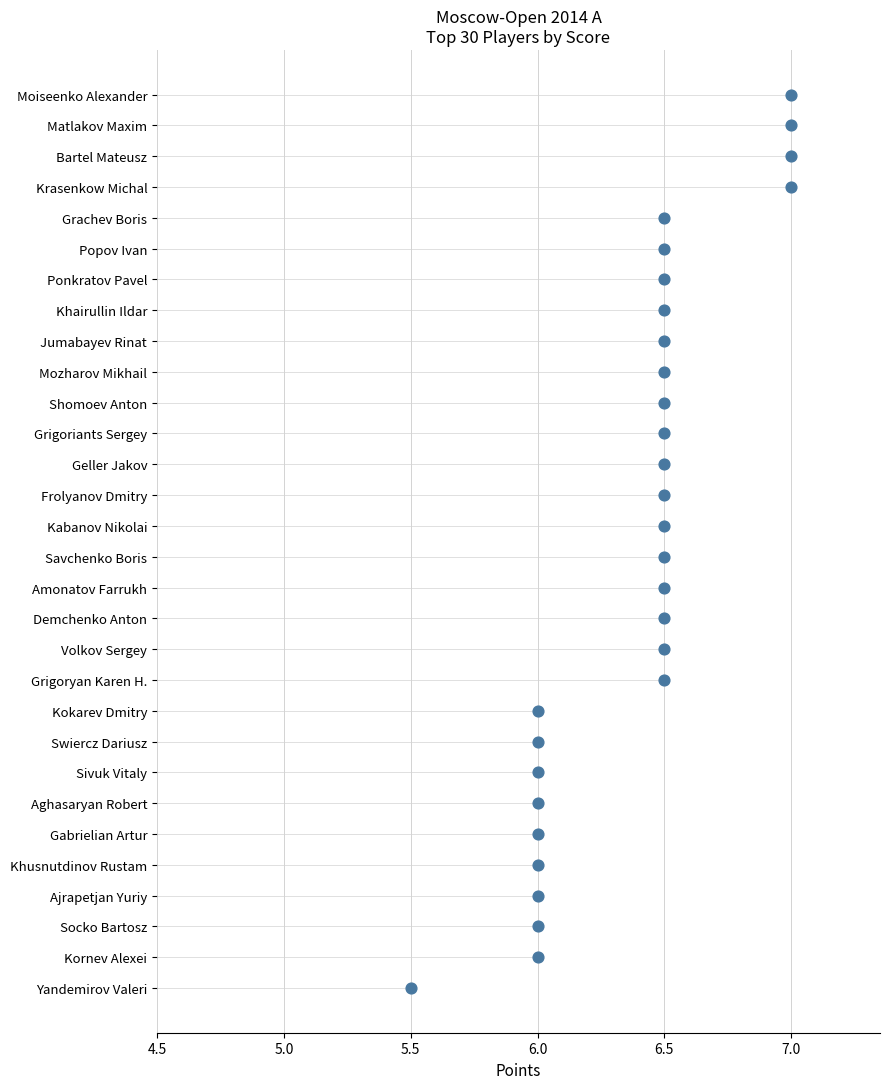

Between 6.0 and 6.5, which is larger?

6.5